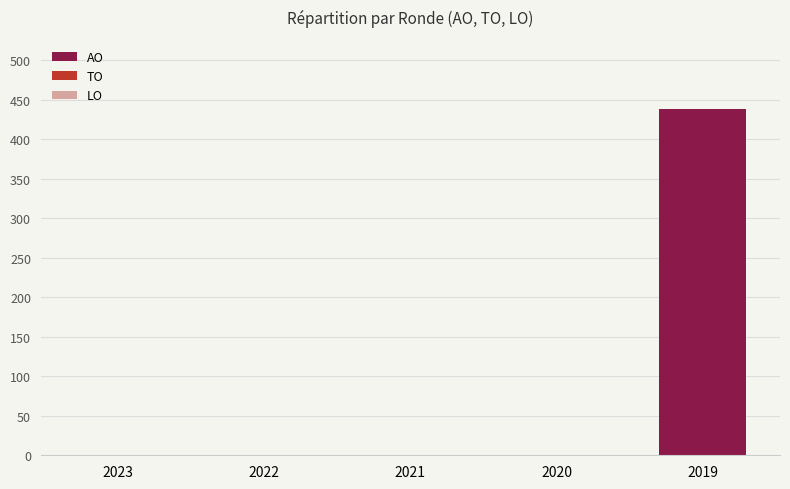

How many series are shown in this chart?

1